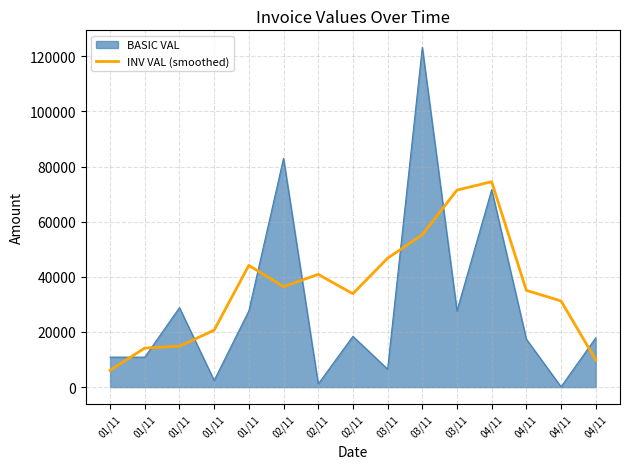

Reading right to left, extract all data points from this chart.

9912.0	31248.2	35090.3	74496.8	71451.8	55273.9	46744.8	33863.5	40888.4	36410.4	44151.6	20641.1	14834.3	14154.0	6090.0